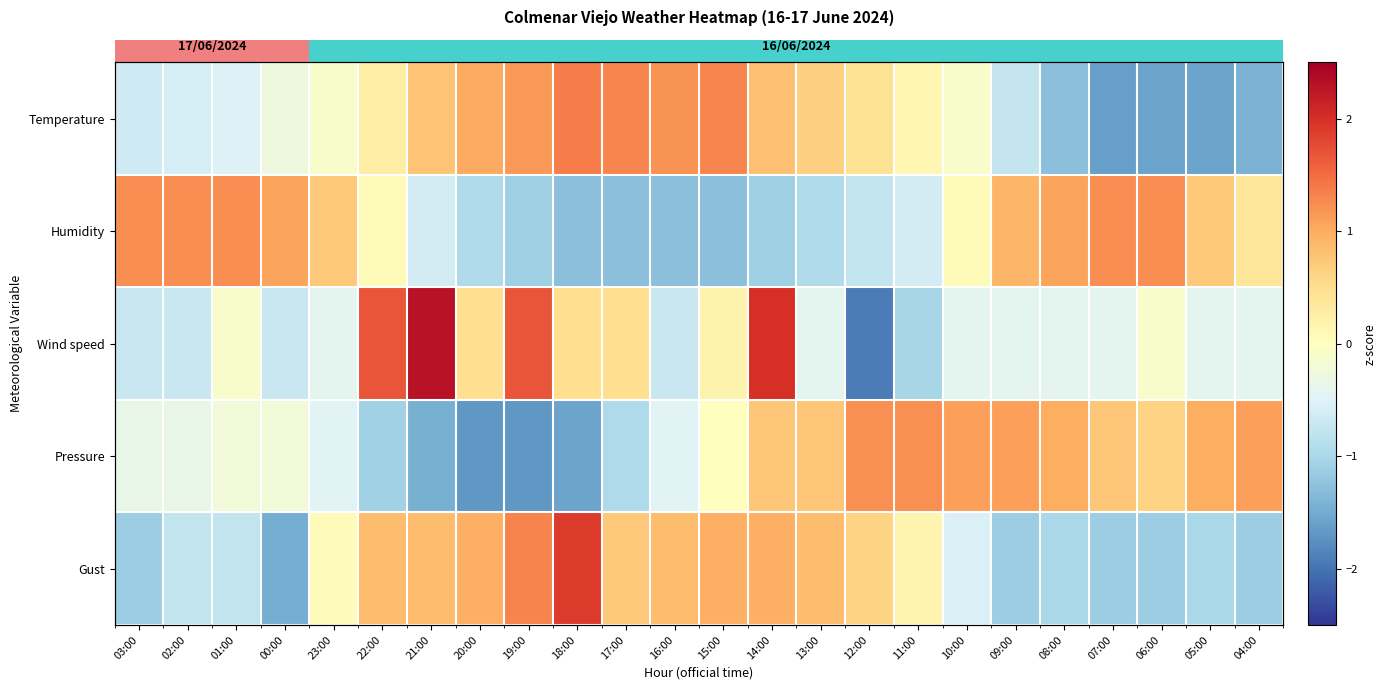

Where does the Gust series first go above 0?

23:00